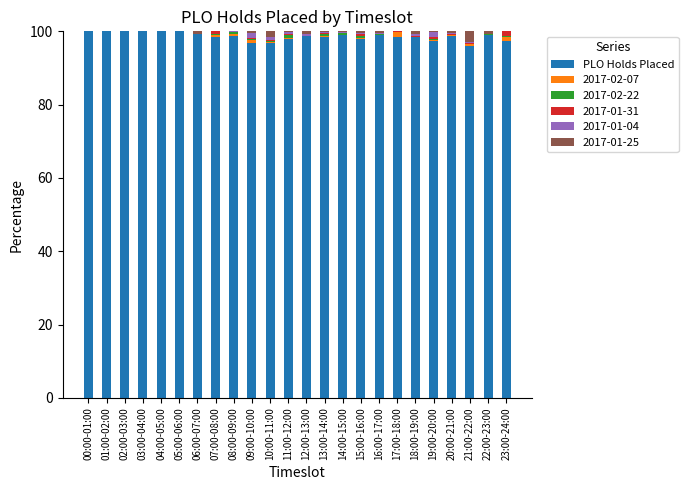

The PLO Holds Placed series shows 96.8 at 10:00-11:00. True or false?

True